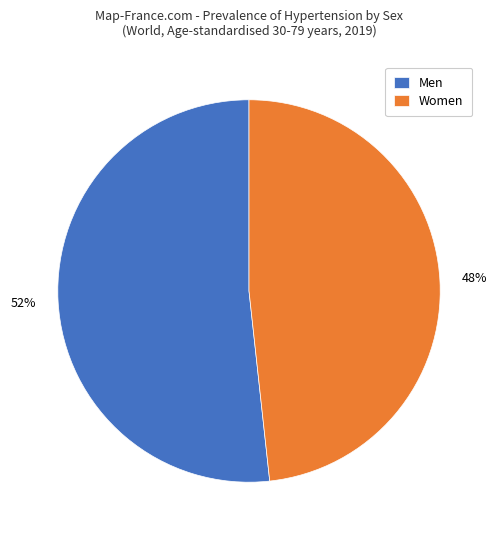

Count the number of slices in the pie.

2